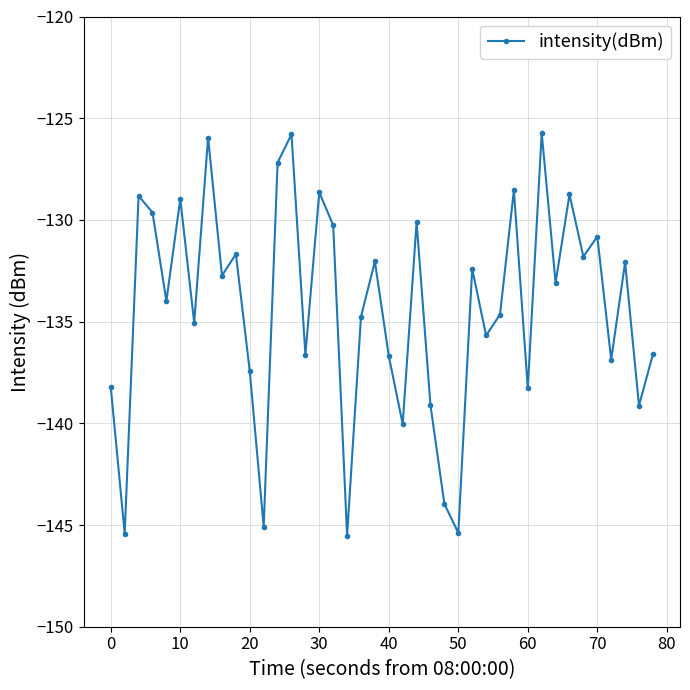

What is the average value?

-134.3